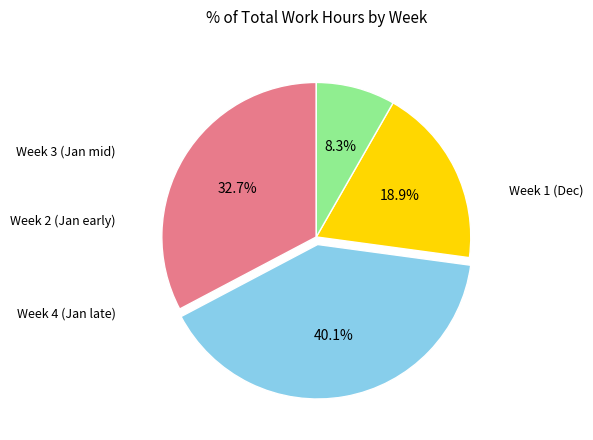

Is there a majority slice in this chart?

No